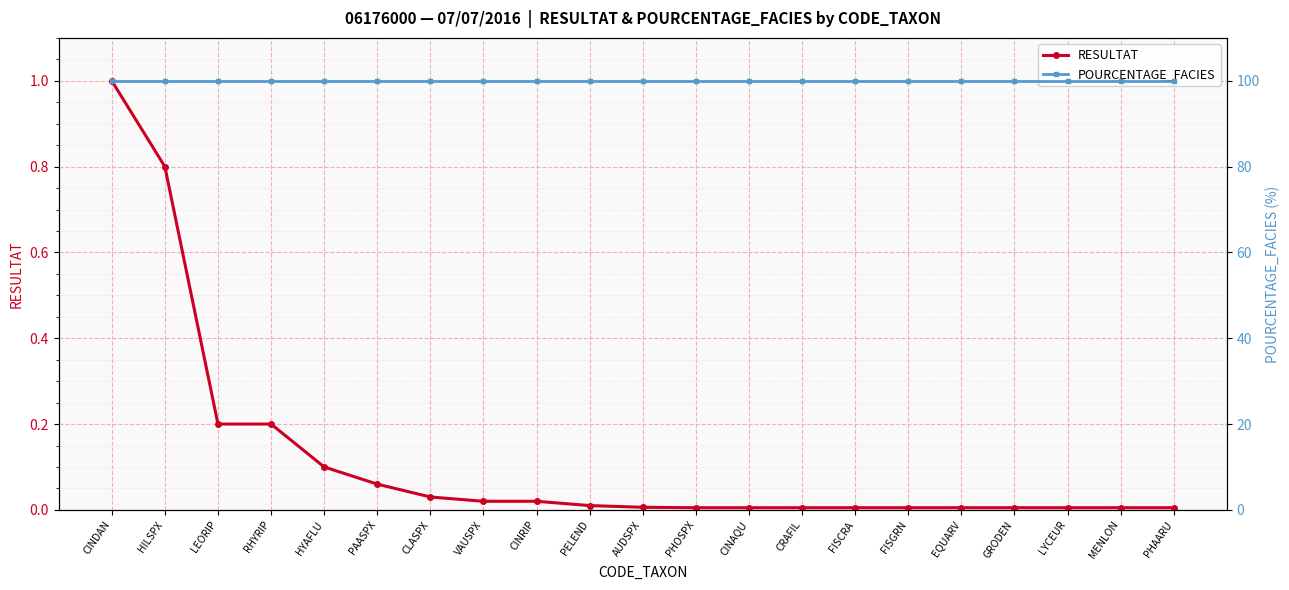

True or false: RESULTAT and POURCENTAGE_FACIES cross at least once.

False